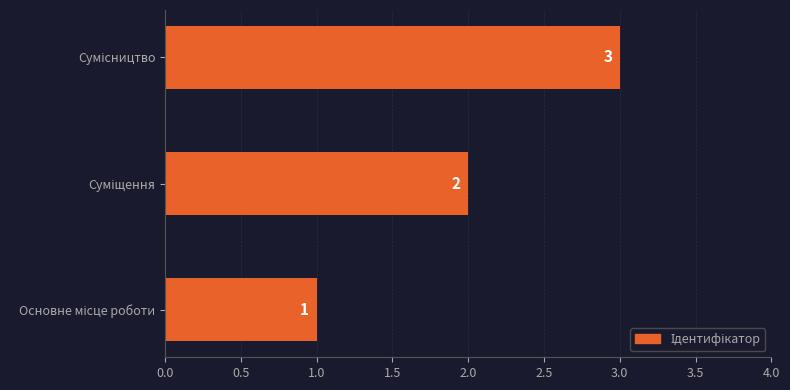

What is the average value?

2